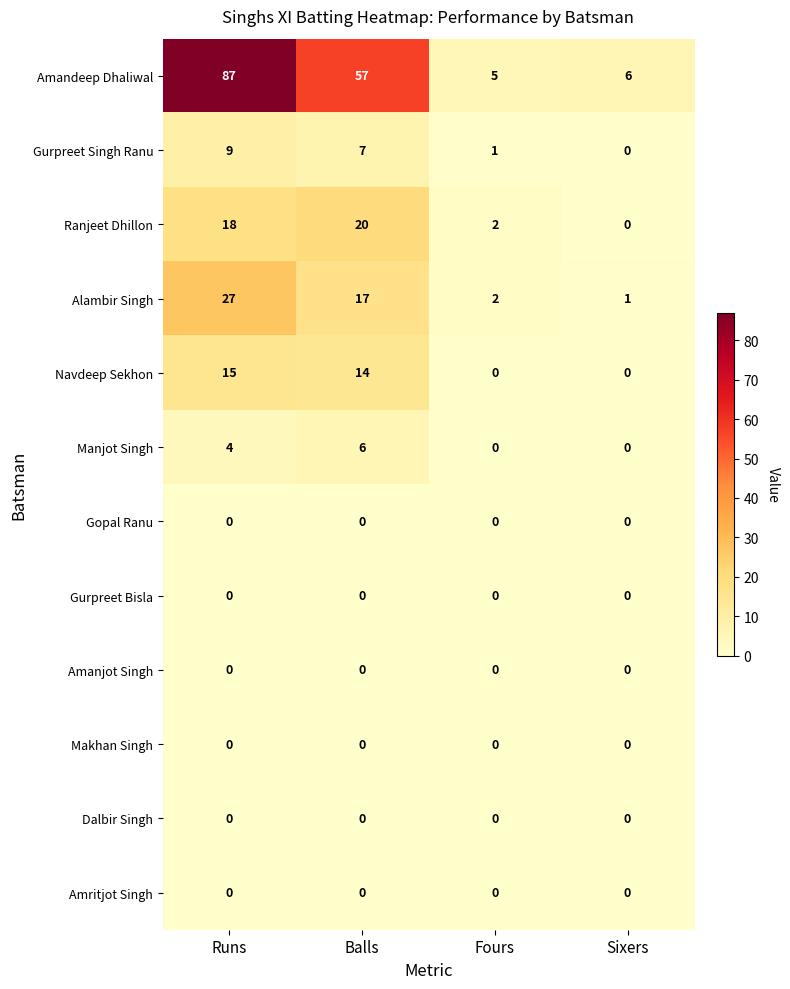

What is the total value across all series at Fours?

10